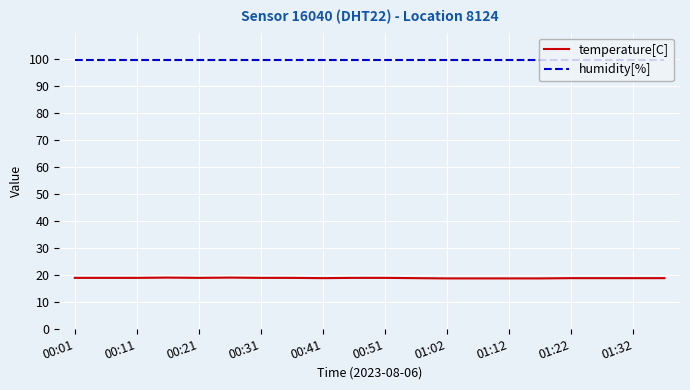

What is the lowest value of the temperature[C] series?

18.7